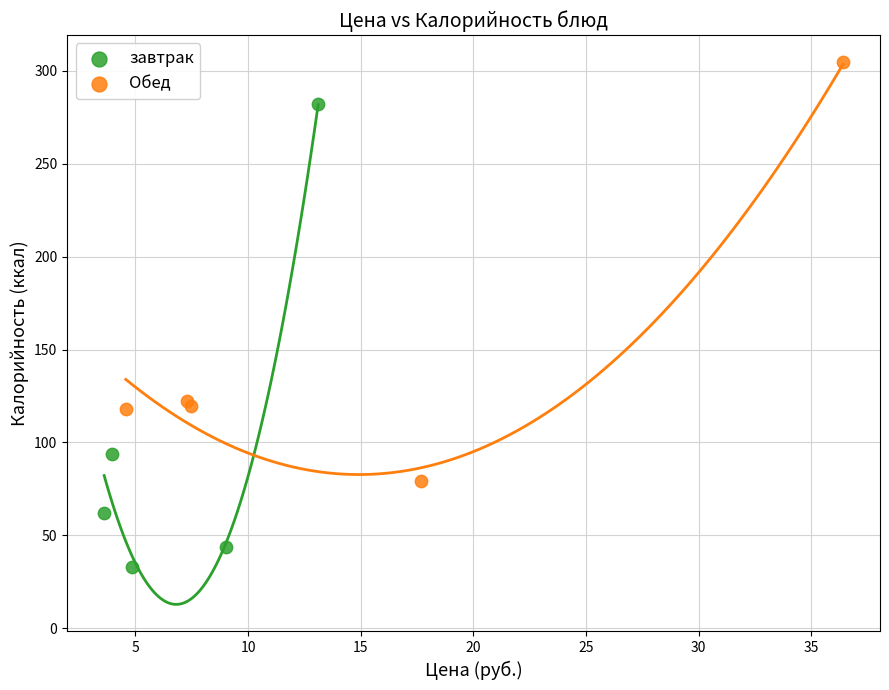

Which series contains the highest Y value?

Обед